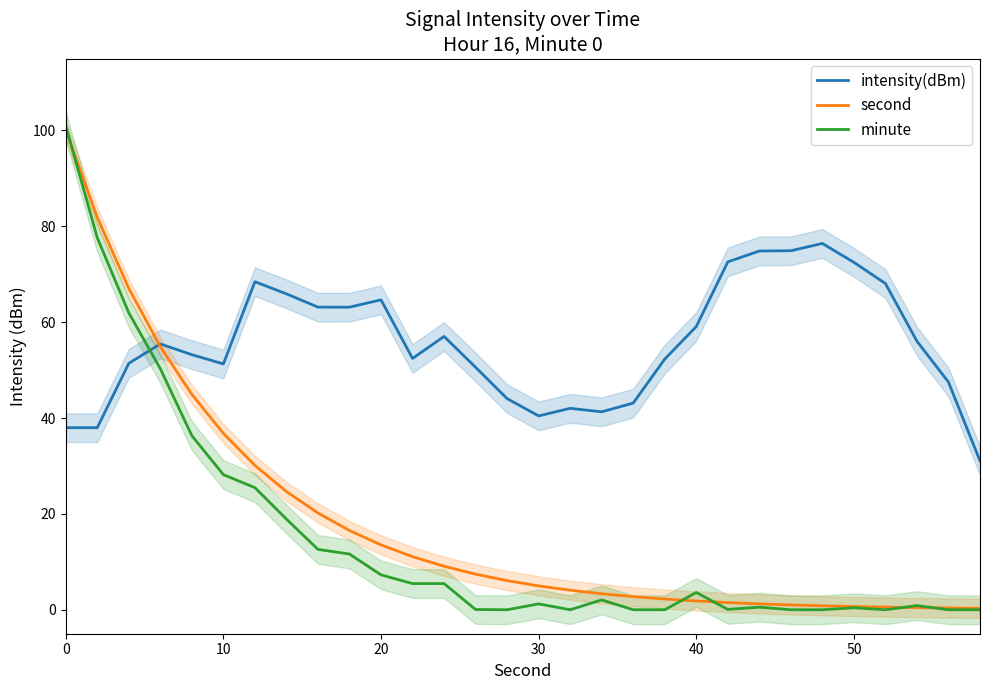

Which series has the largest range (max minus min)?

minute